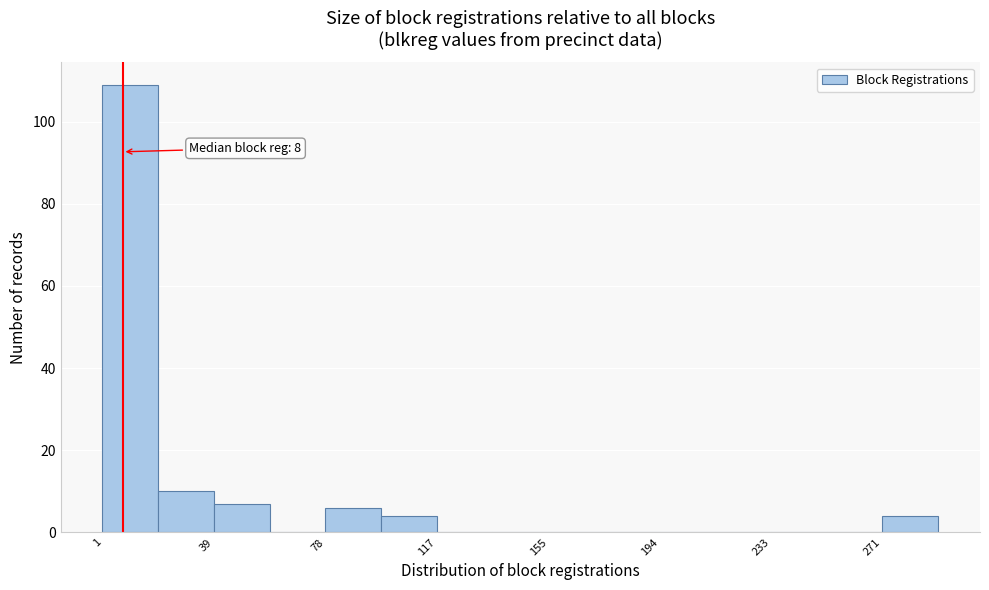

Read against the x-axis, roughly where is the centre of the tallest bar?

10